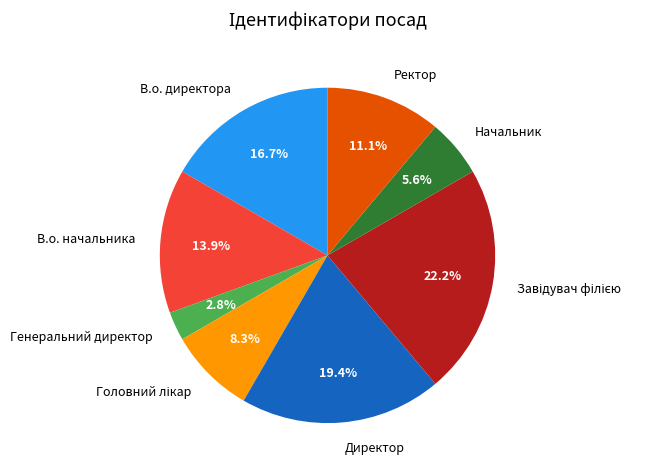

What is the ratio of the value at В.о. директора to the value at Директор?

0.9